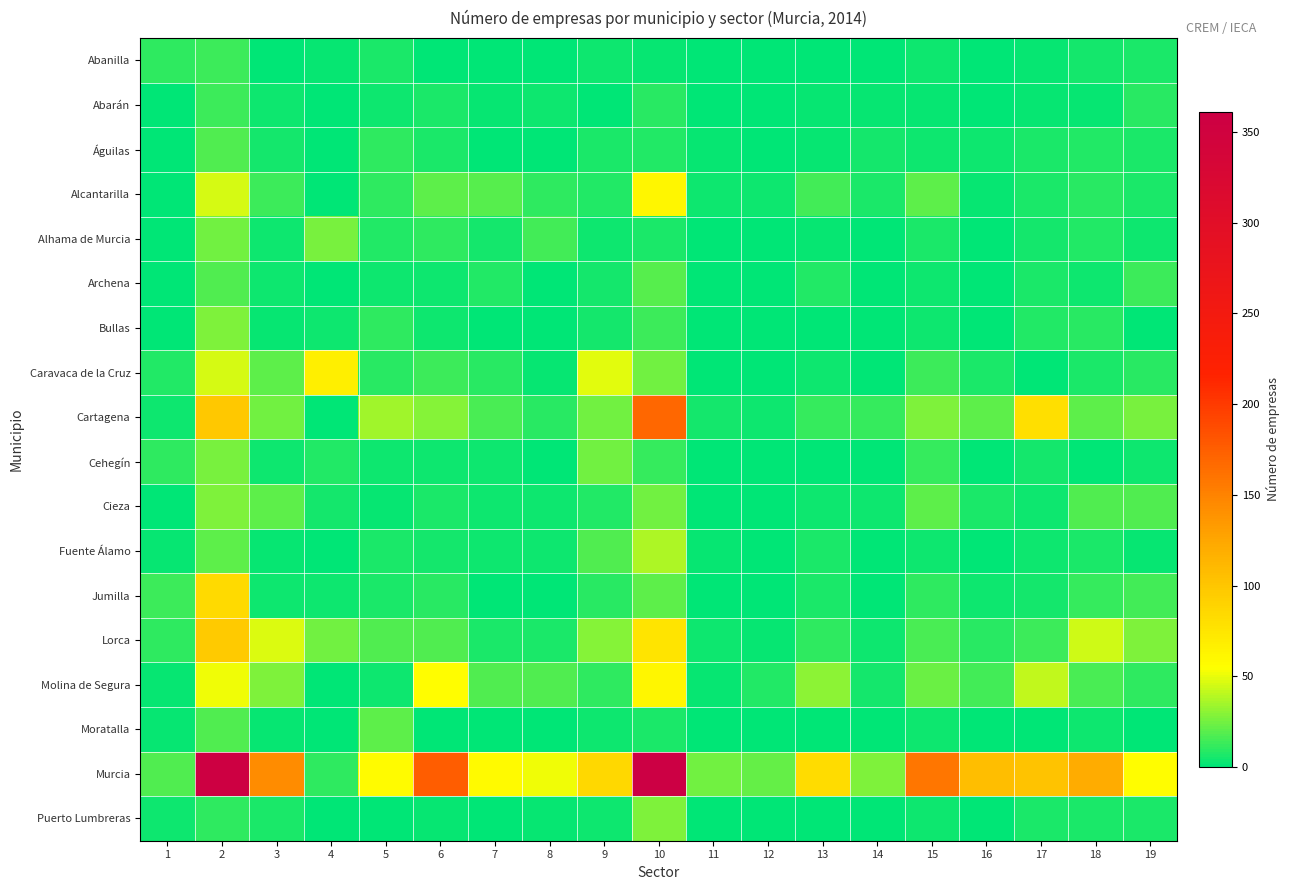

At which category is the sum across all series the highest?

2